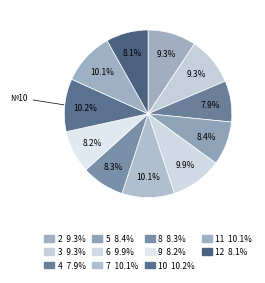

To the nearest percent, what percentage of the pie is 12?

8%